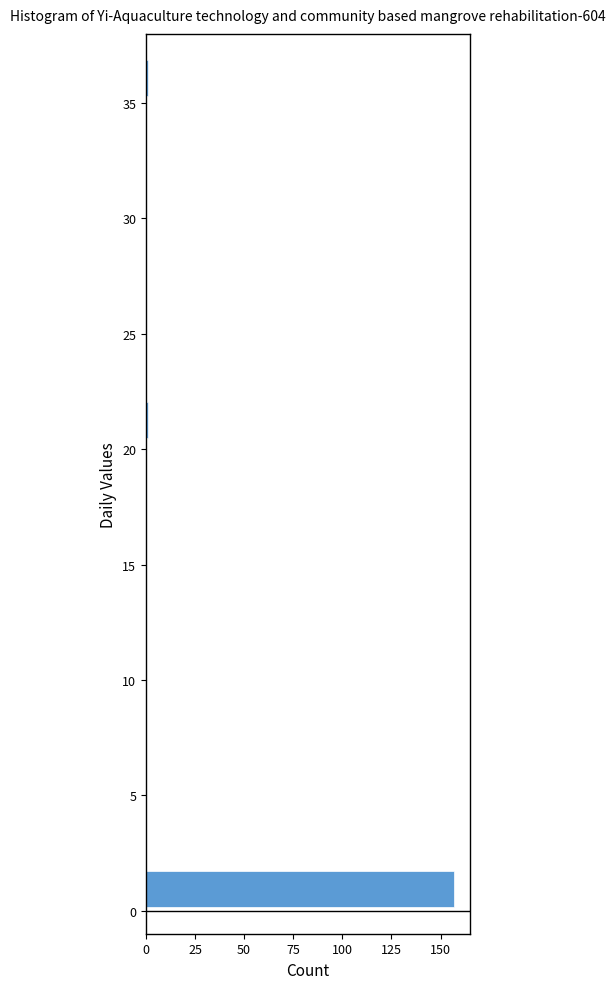

Around what value on the y-axis is the longest bar? Give the approximate position of its centre, as read against the axis.

1.0